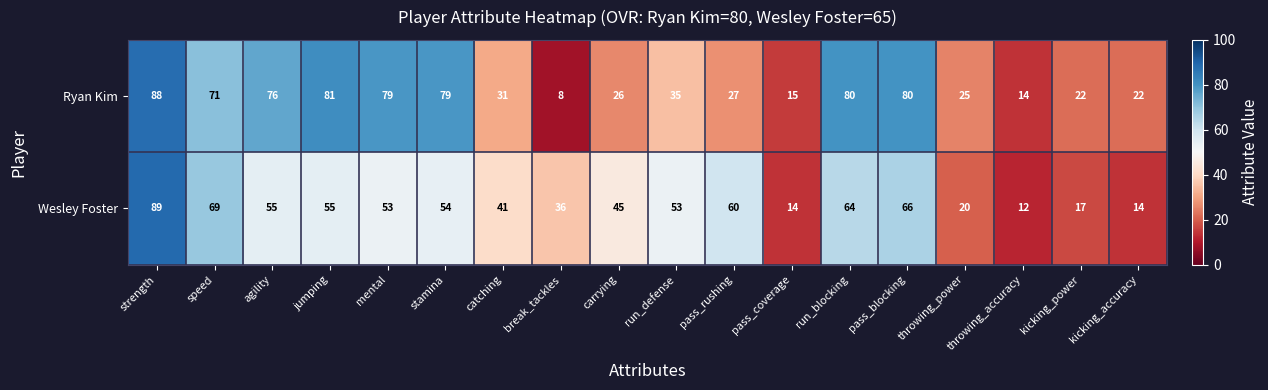

Between stamina and throwing_power, which series saw the biggest shift?

Ryan Kim